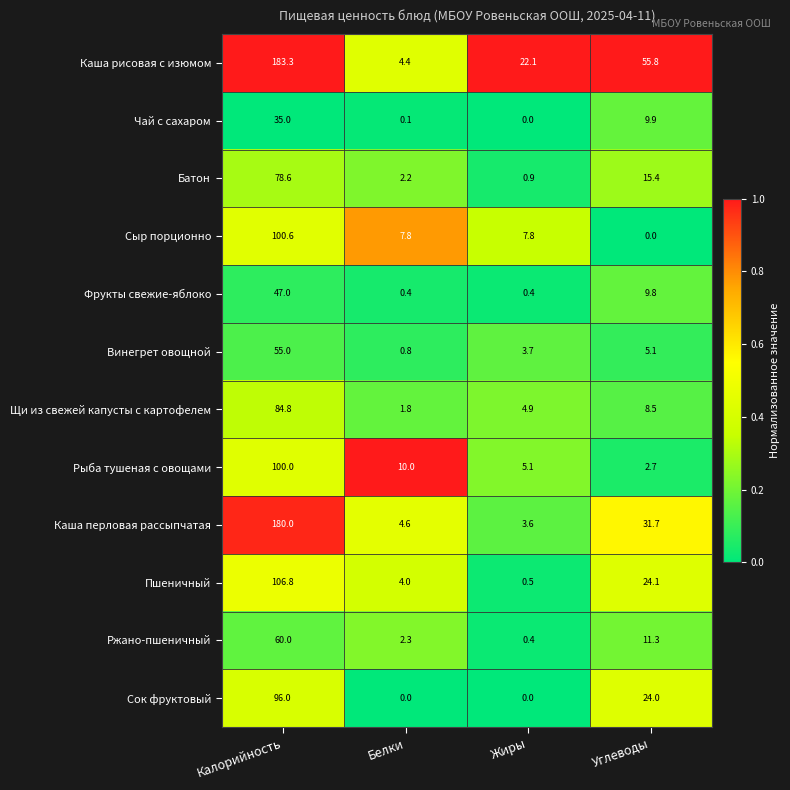

What is the minimum value for Пшеничный?

0.5